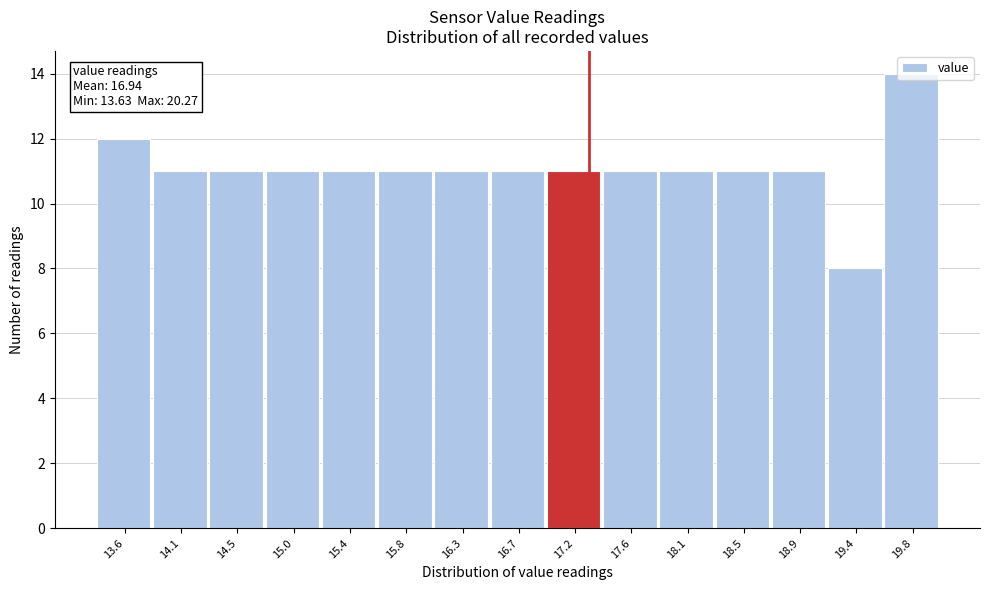

What is the approximate value at 18.1?

11